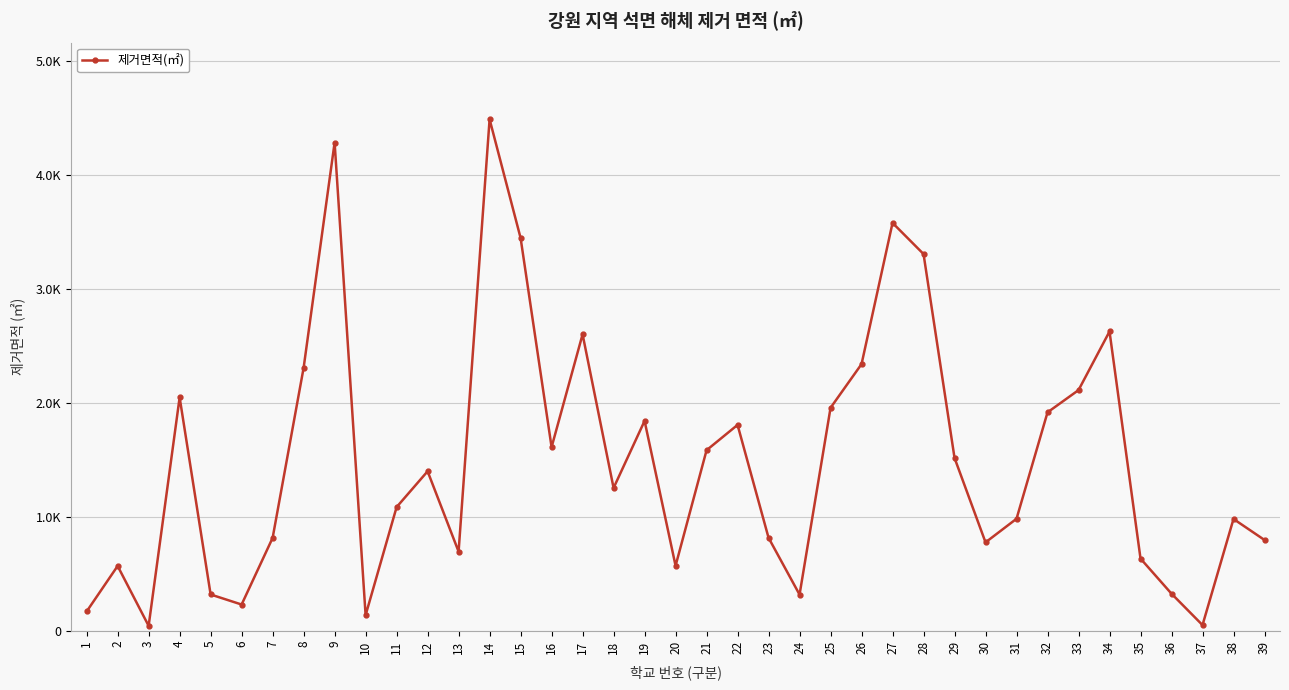

What is the average value?

1497.4